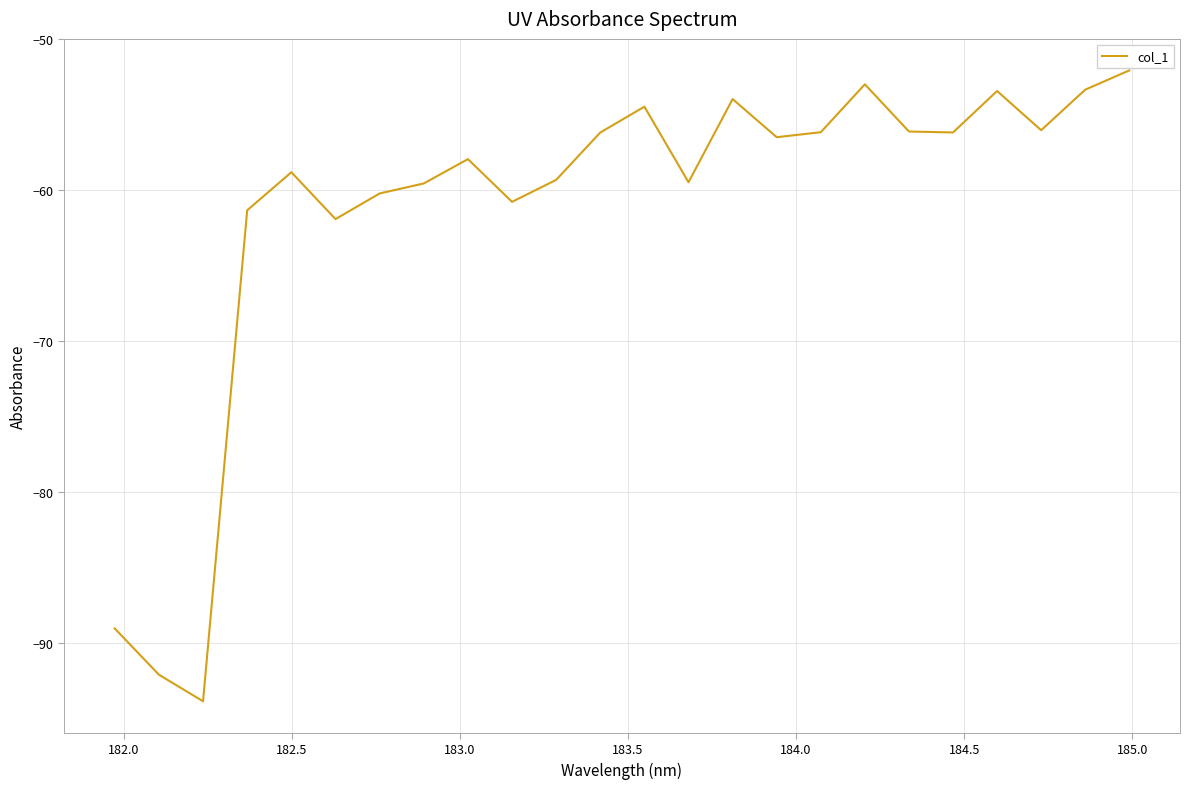

What is the maximum value shown in the chart?

-52.1